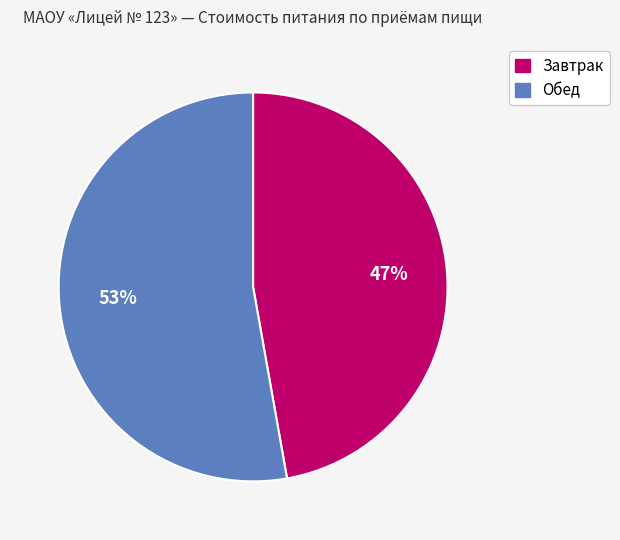

To the nearest percent, what percentage of the pie is Завтрак?

47%